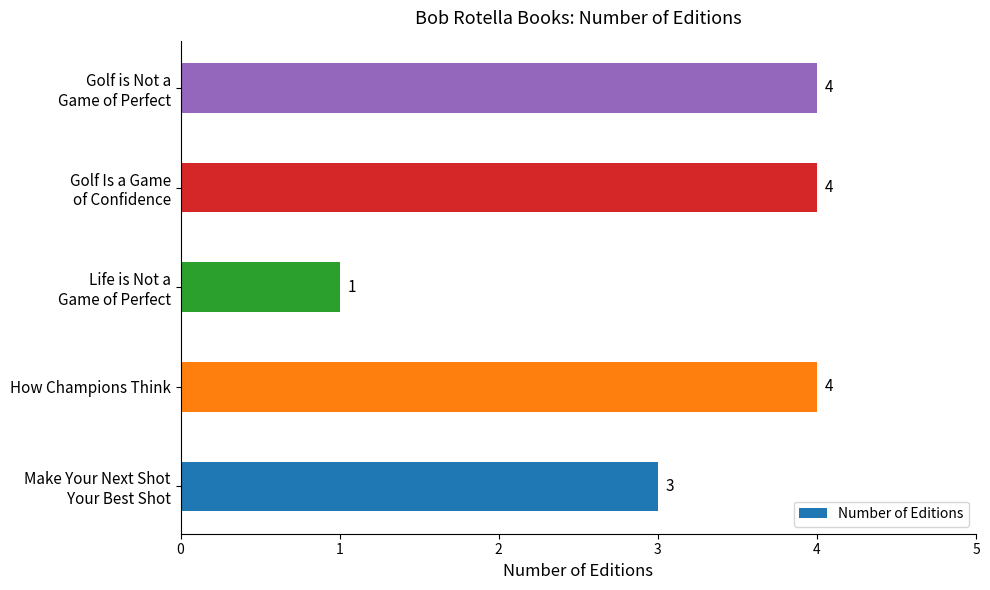

How many values are between 3 and 4?

4